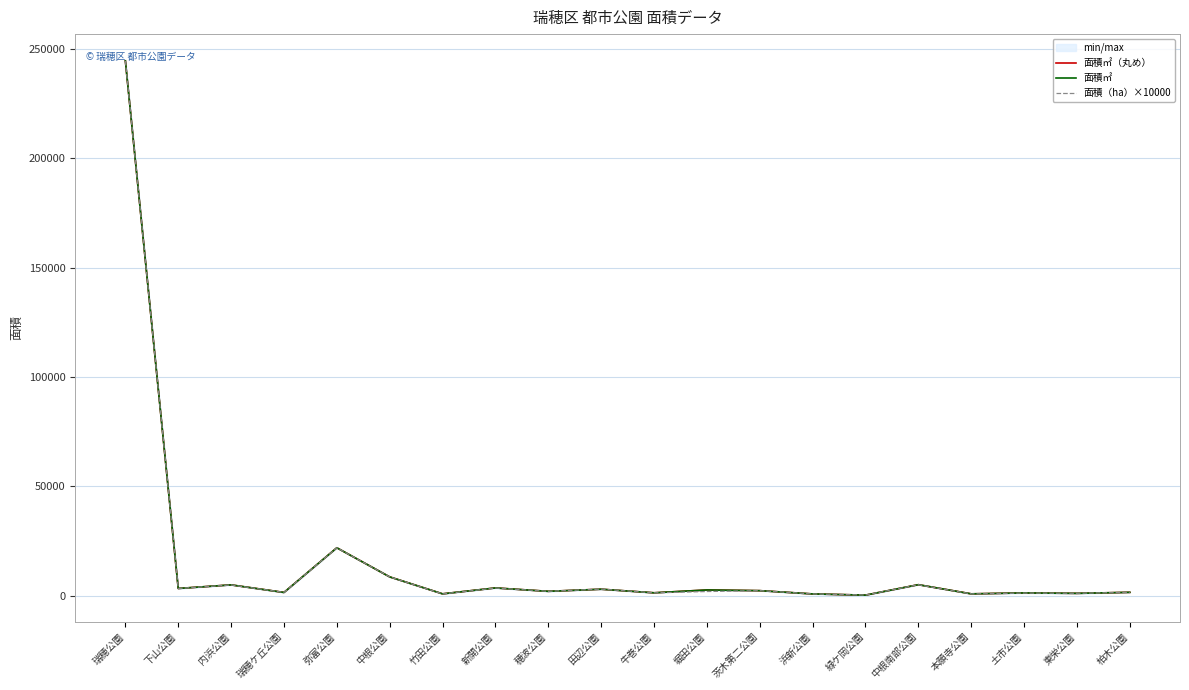

Which label corresponds to the smallest value in the chart?

緑ケ岡公園